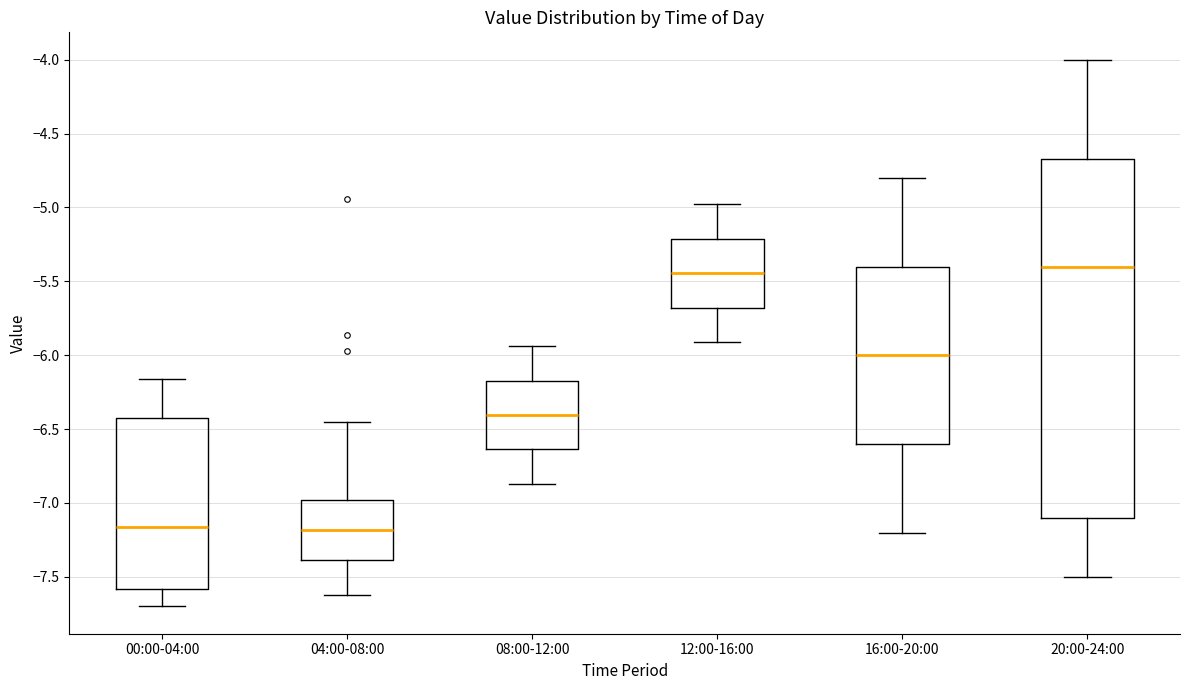

Which box is the tallest, from its lower edge to its upper edge?

20:00-24:00